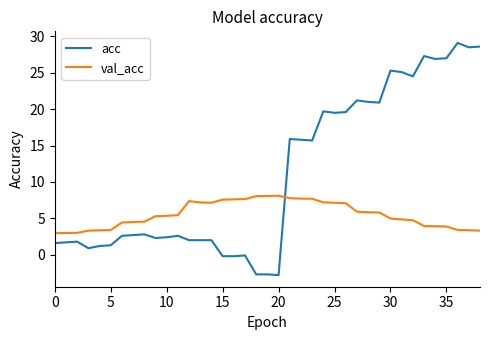

True or false: acc has more than 1 interior local peaks.

True